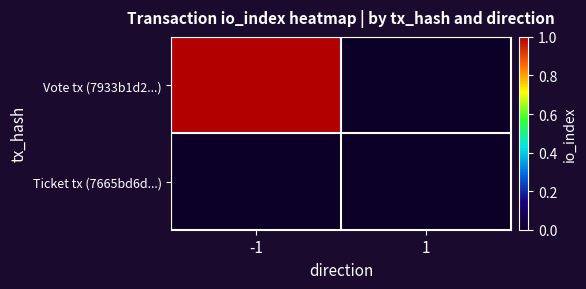

How many distinct data groups are displayed?

2